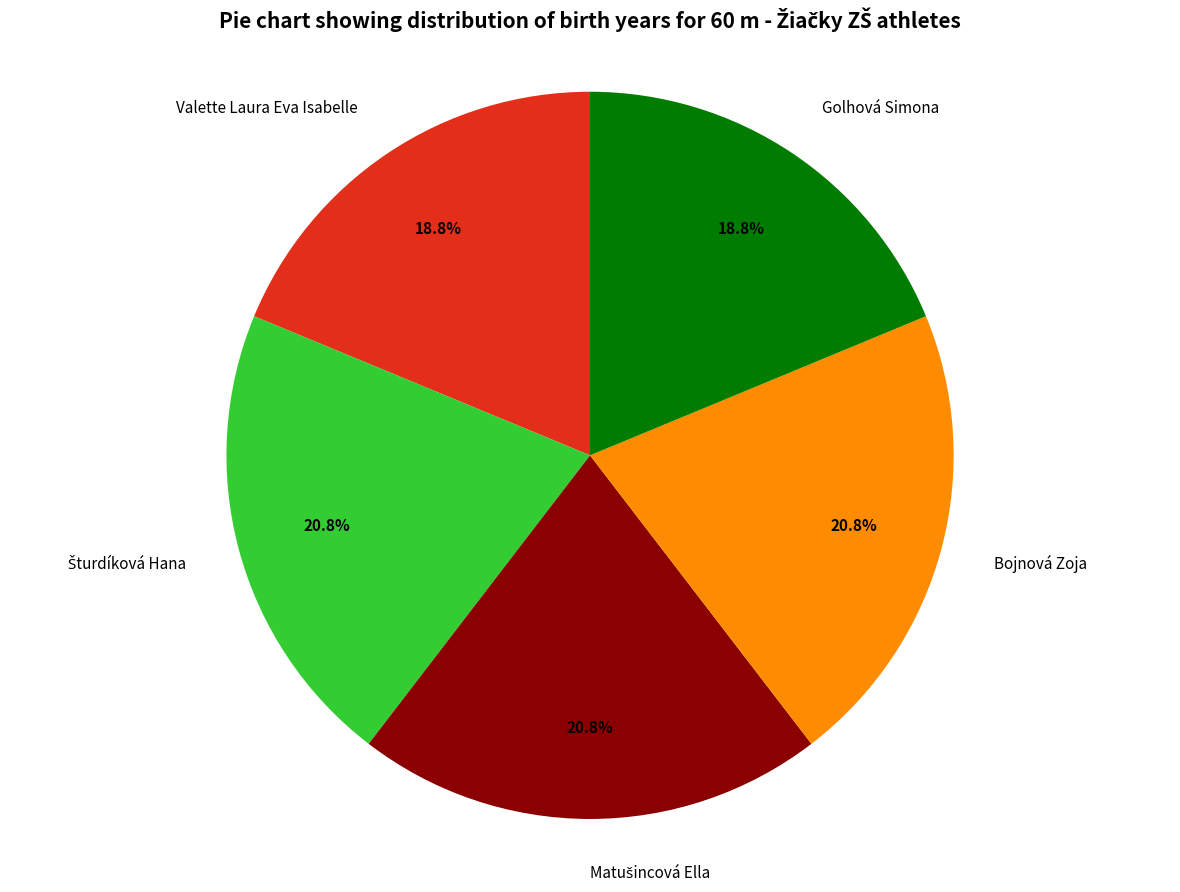

Does Bojnová Zoja account for over 50% of the chart?

No